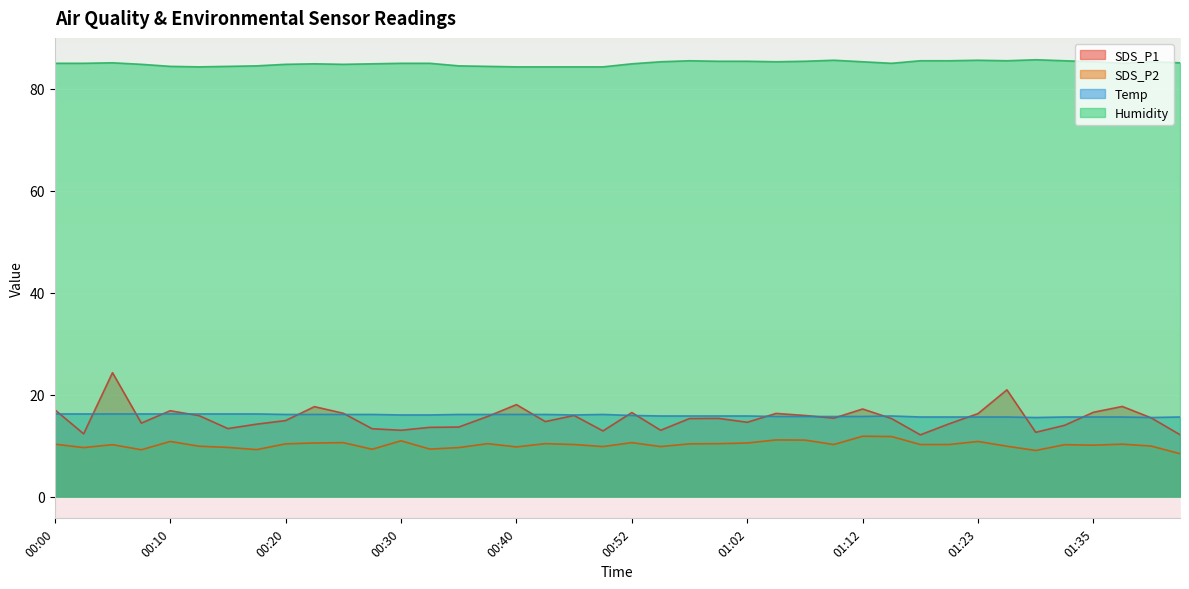

List the series in order of their peak value, lowest first.

SDS_P2, Temp, SDS_P1, Humidity